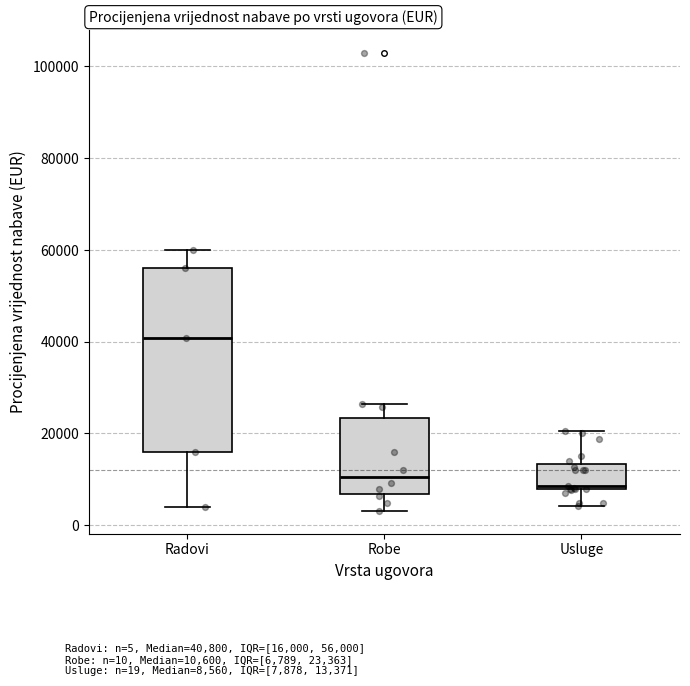

Which box's median line is the highest?

Radovi